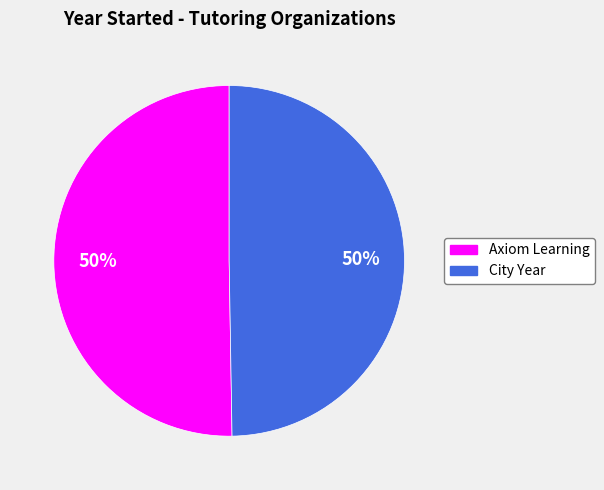

To the nearest percent, what is the average slice percentage?

50%